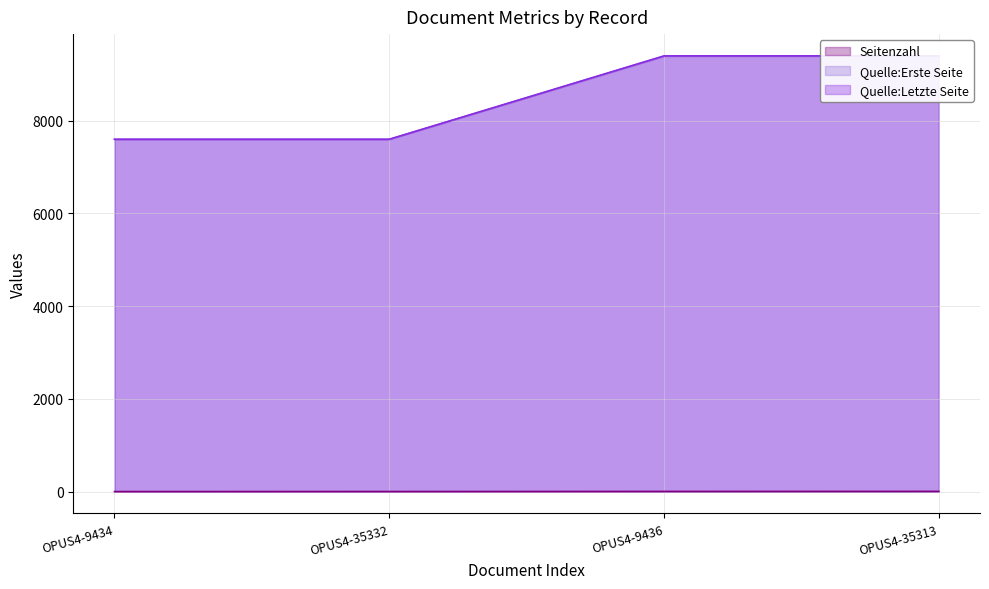

At which label does Seitenzahl first exceed 5?

OPUS4-35313